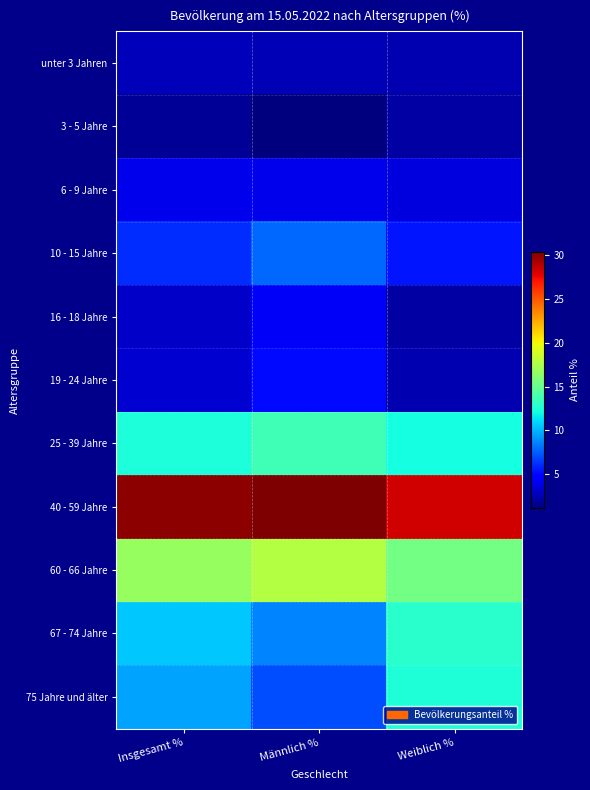

What is the greatest value displayed?

30.4